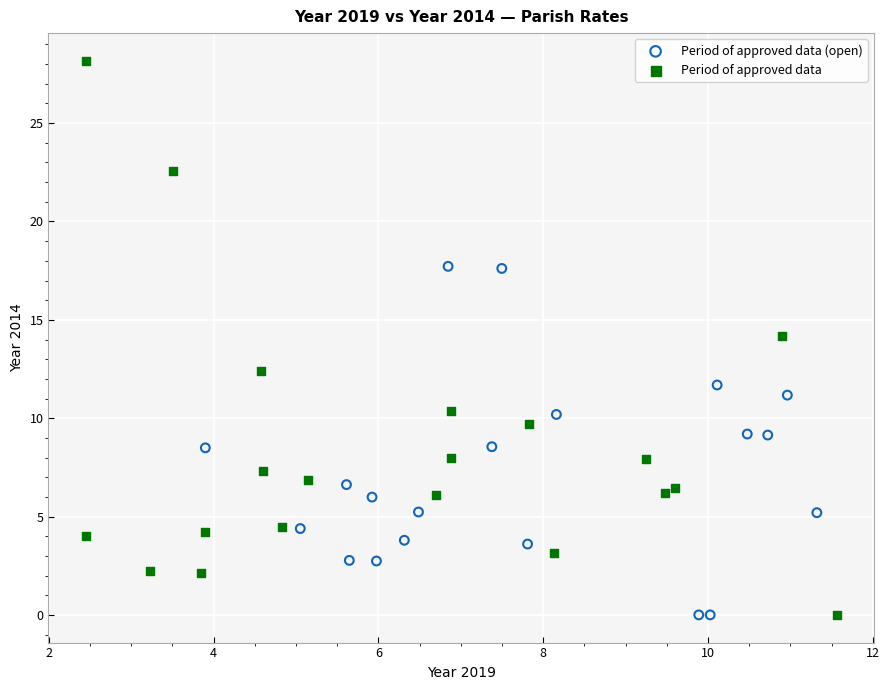

Which series has the largest Y range (max minus min)?

Period of approved data